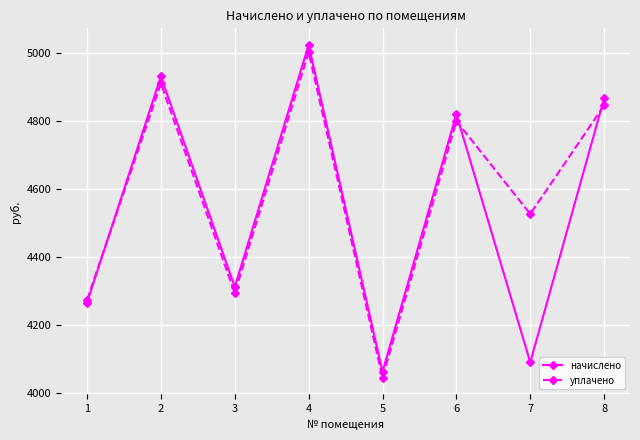

At which label does начислено first exceed 4820?

2